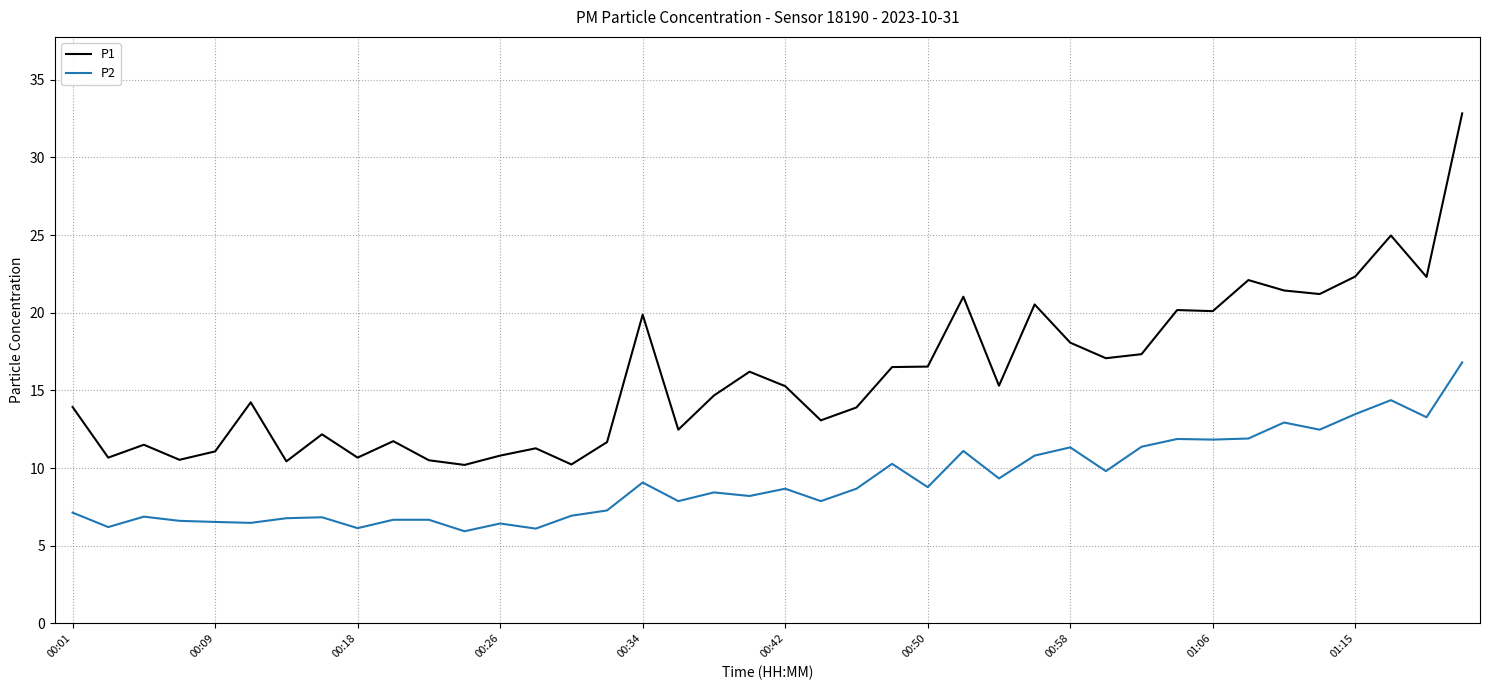

True or false: P1 and P2 intersect in this chart.

False